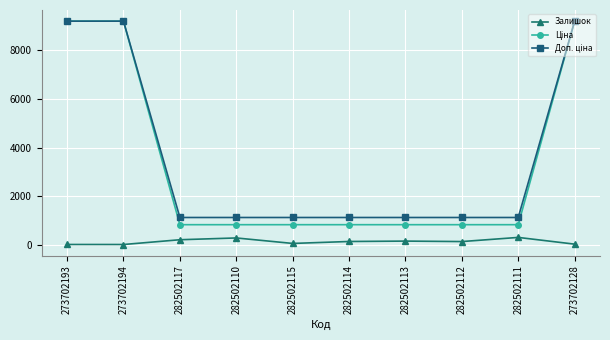

At how many categories does at least one series exceed 6349?

3